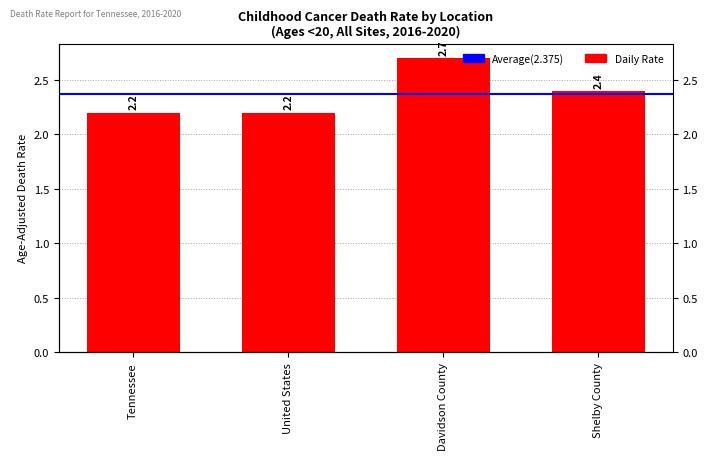

The value at Tennessee is 3.5. True or false?

False